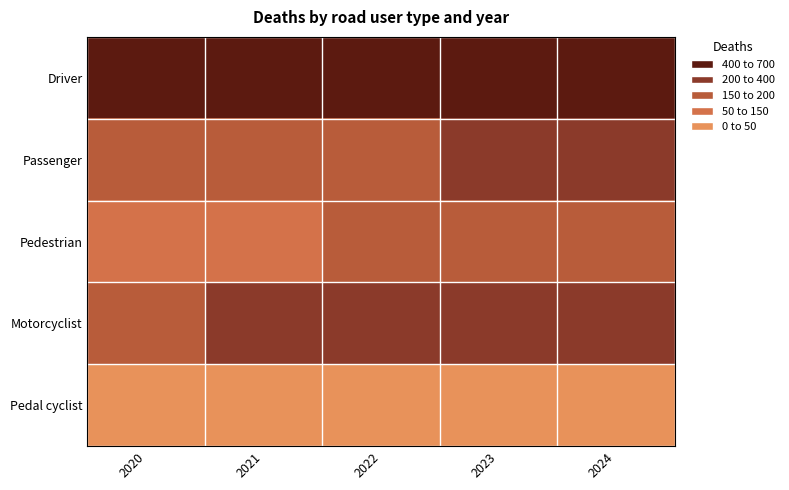

Rank the series by their maximum value, from lowest to highest.

Pedal cyclist, Pedestrian, Passenger, Motorcyclist, Driver